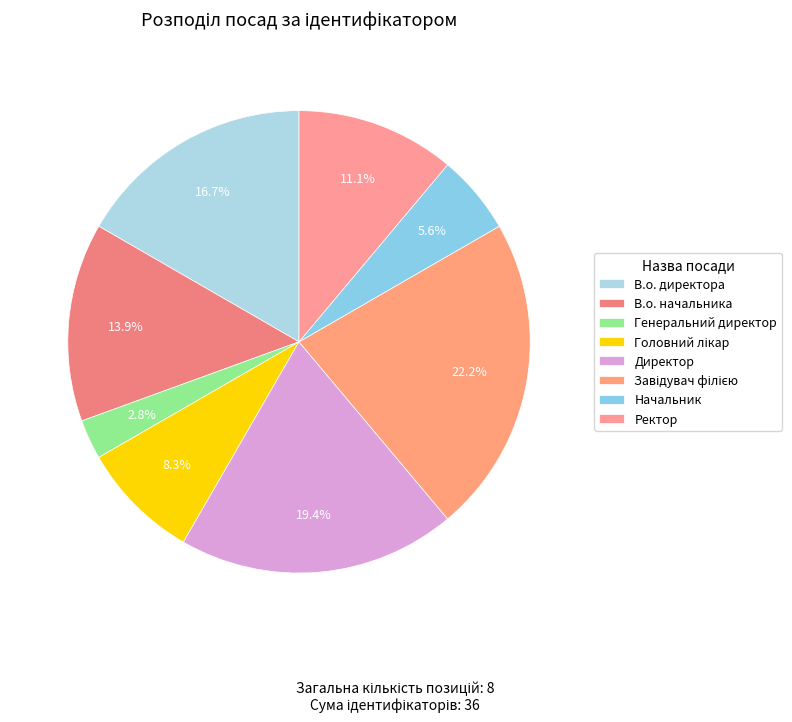

What portion of the pie excludes Завідувач філією?

77.8%